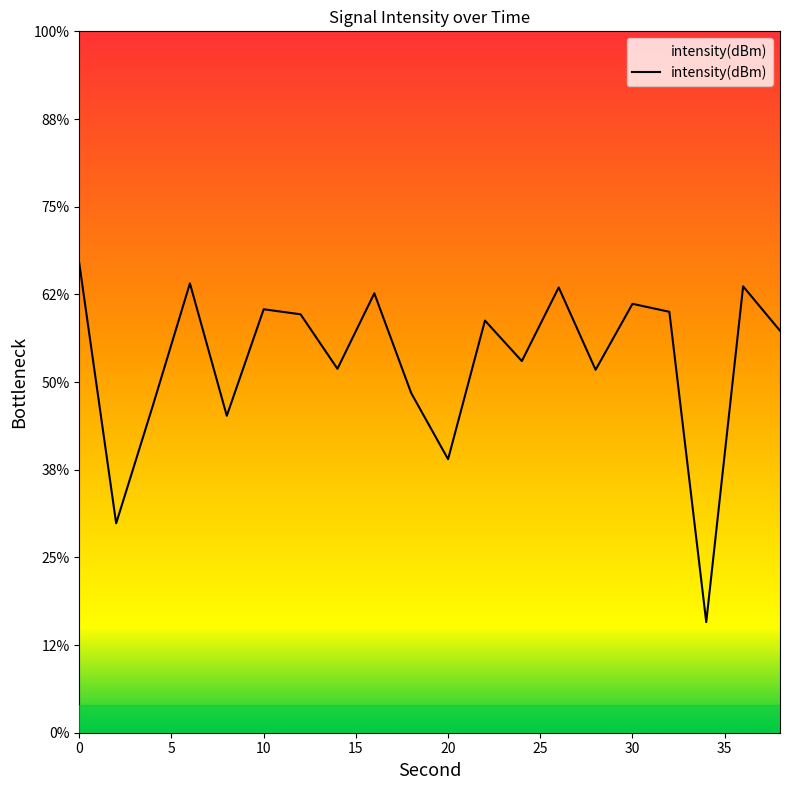

Reading left to right, extract all data points from this chart.

-113.2	-128.1	-121.3	-114.4	-121.9	-115.9	-116.1	-119.2	-114.9	-120.6	-124.4	-116.5	-118.8	-114.6	-119.3	-115.5	-116.0	-133.7	-114.5	-117.1